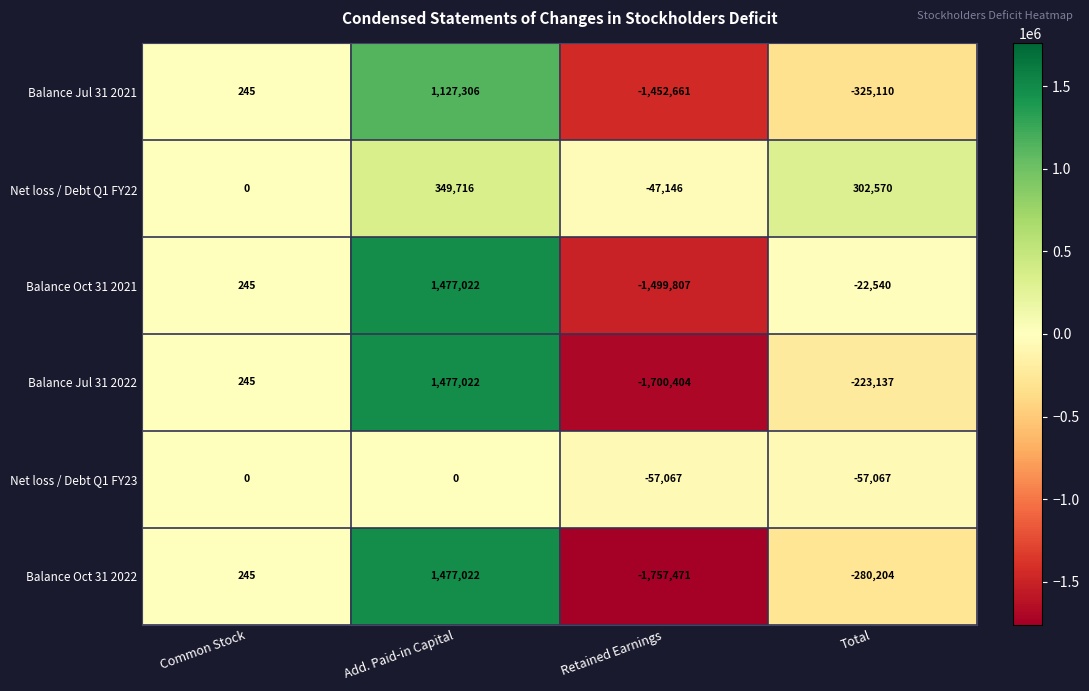

What is the sum of the Balance Jul 31 2021 values at Total and Common Stock?

-324865